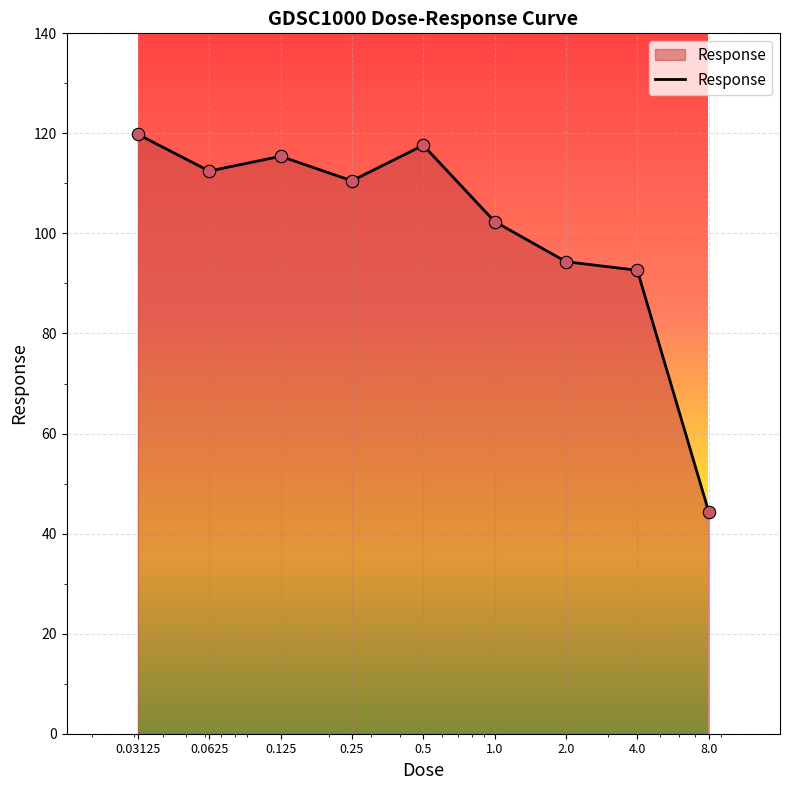

What is the difference between the maximum and minimum values?

75.4